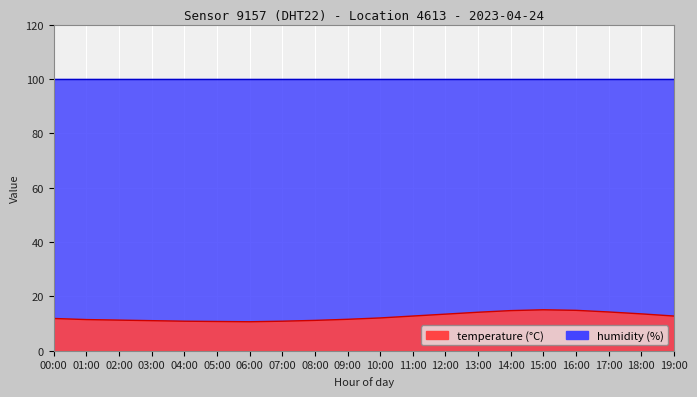

True or false: the data shows 19.9 at 17:00.

False